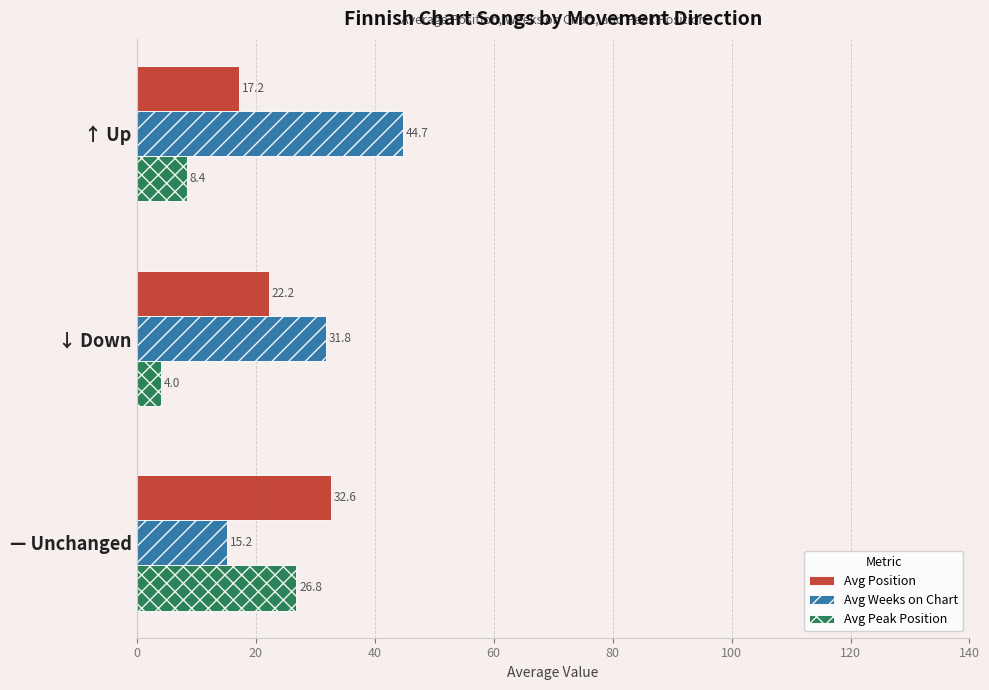

How many values in the Avg Weeks on Chart series are below 31?

1